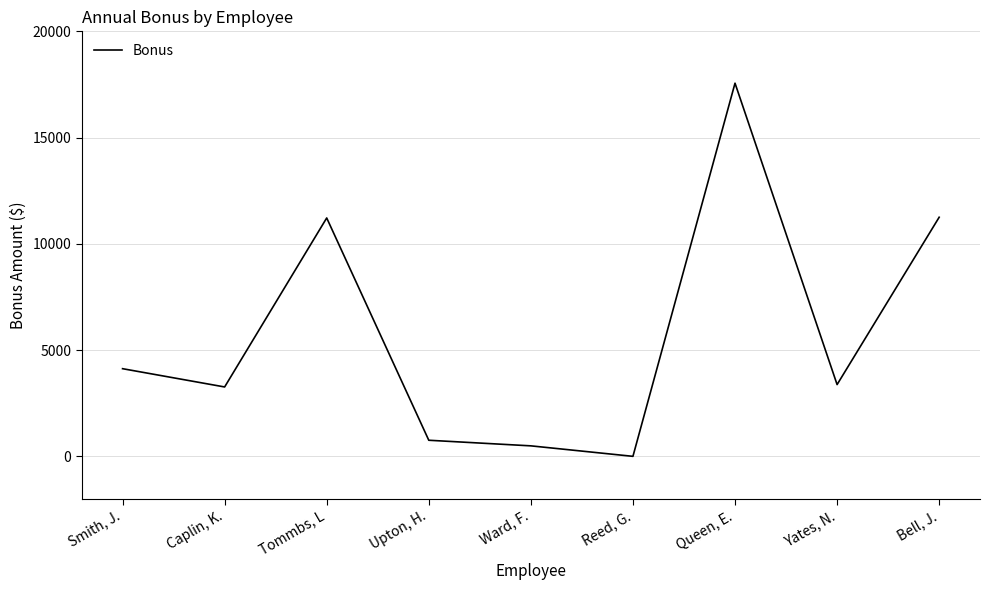

List the labels in order of value, smallest first.

Reed, G., Ward, F., Upton, H., Caplin, K., Yates, N., Smith, J., Tommbs, L, Bell, J., Queen, E.